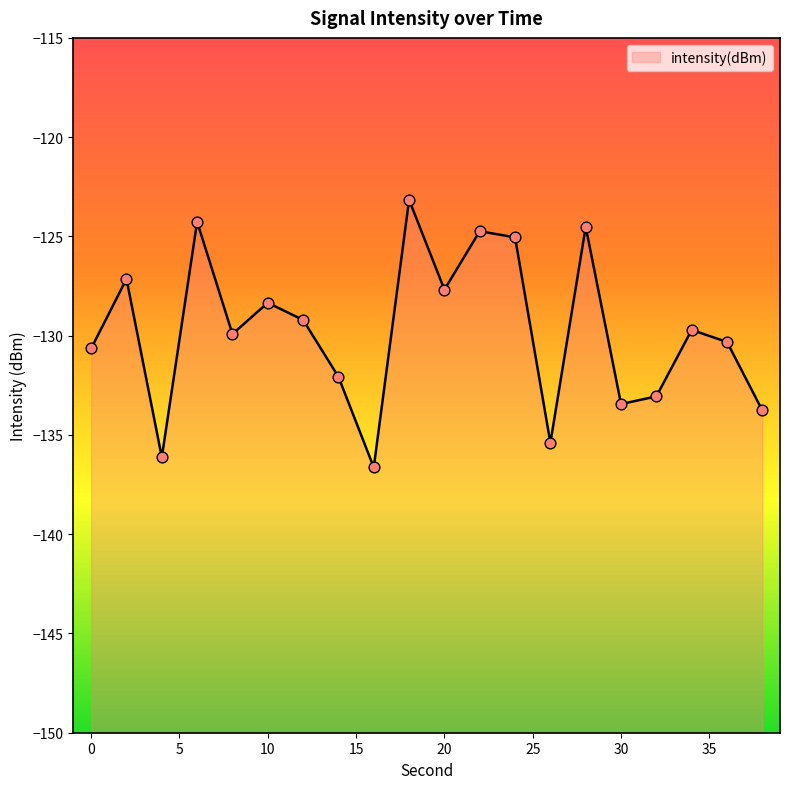

What is the change in value from 14 to 22?

+7.3